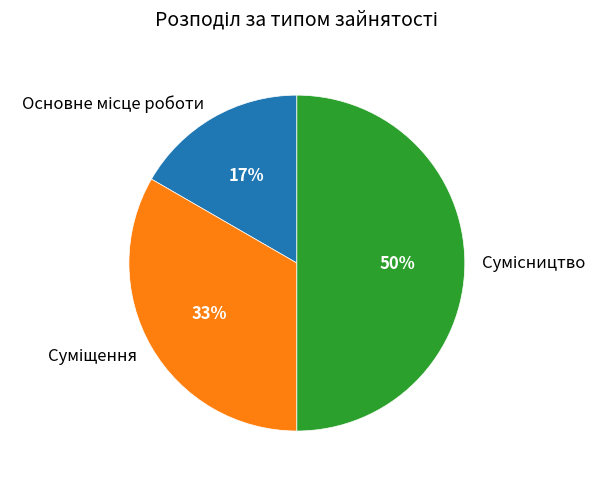

To the nearest percent, what is the difference between the largest and smallest slice percentages?

33%